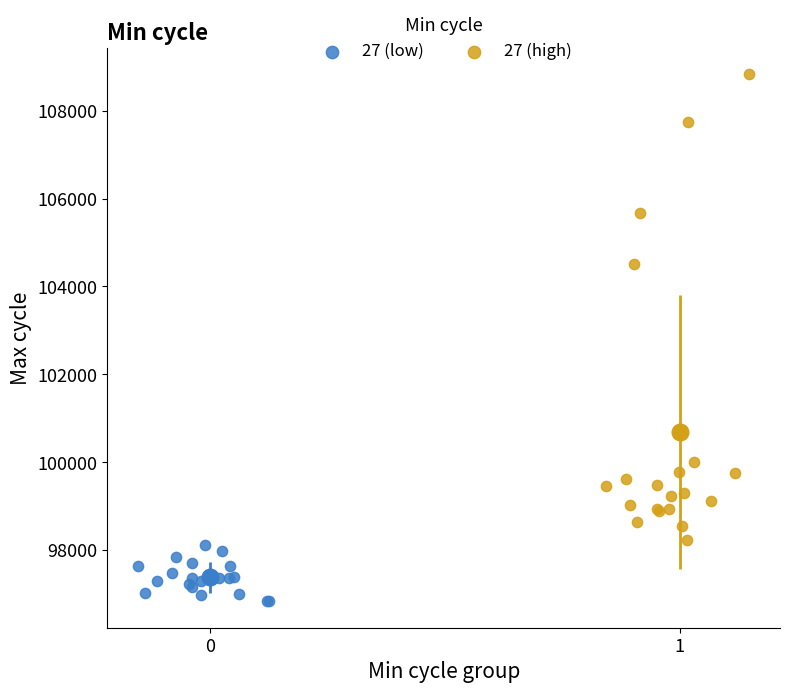

Which series contains the highest Y value?

27 (high)